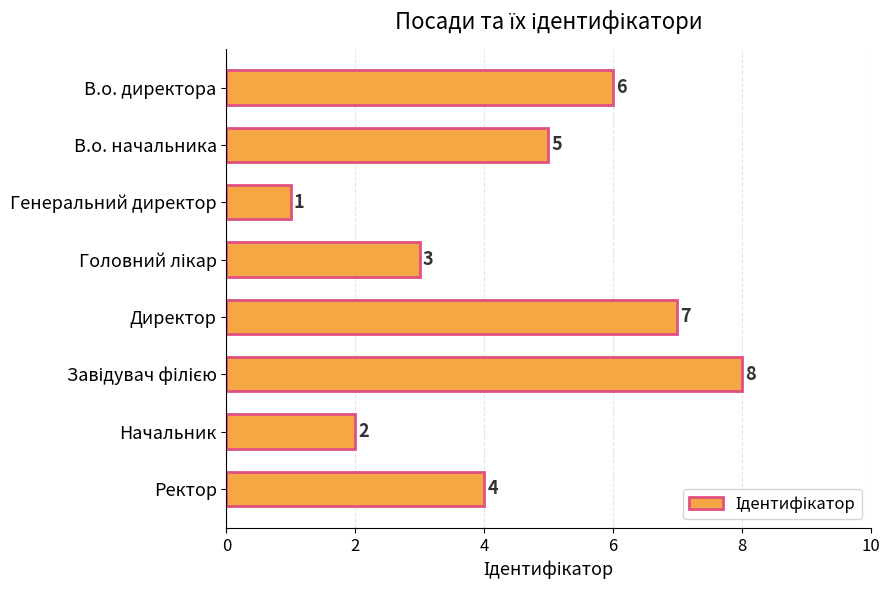

What is the label of the 7th bar from the top?

Начальник